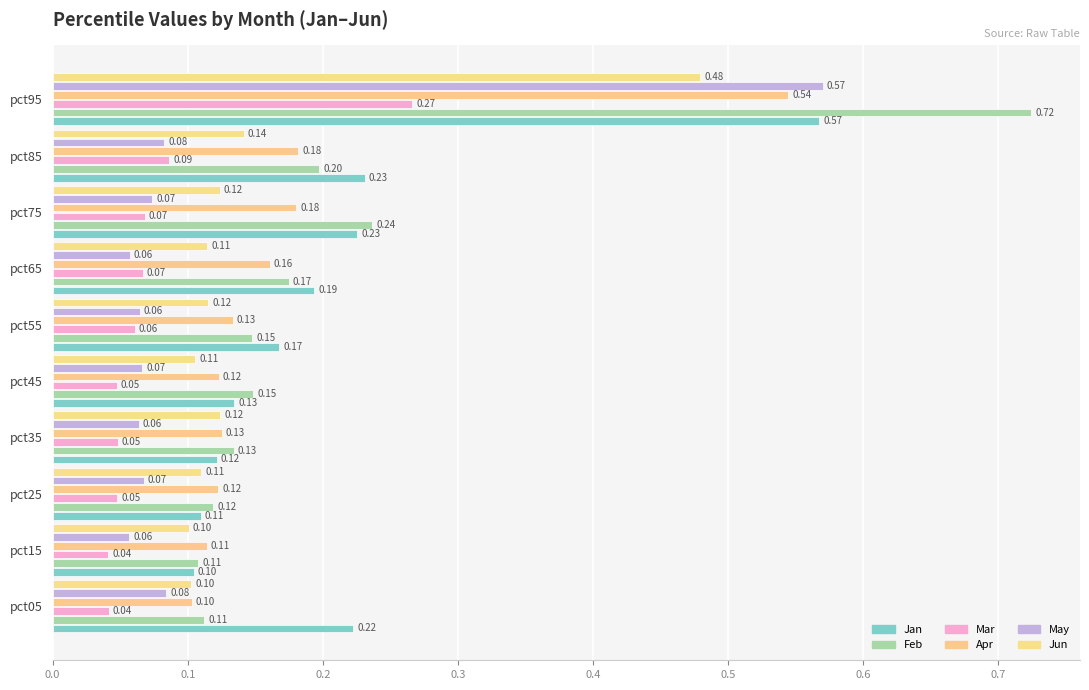

What are all the series names shown in the legend?

Jan, Feb, Mar, Apr, May, Jun